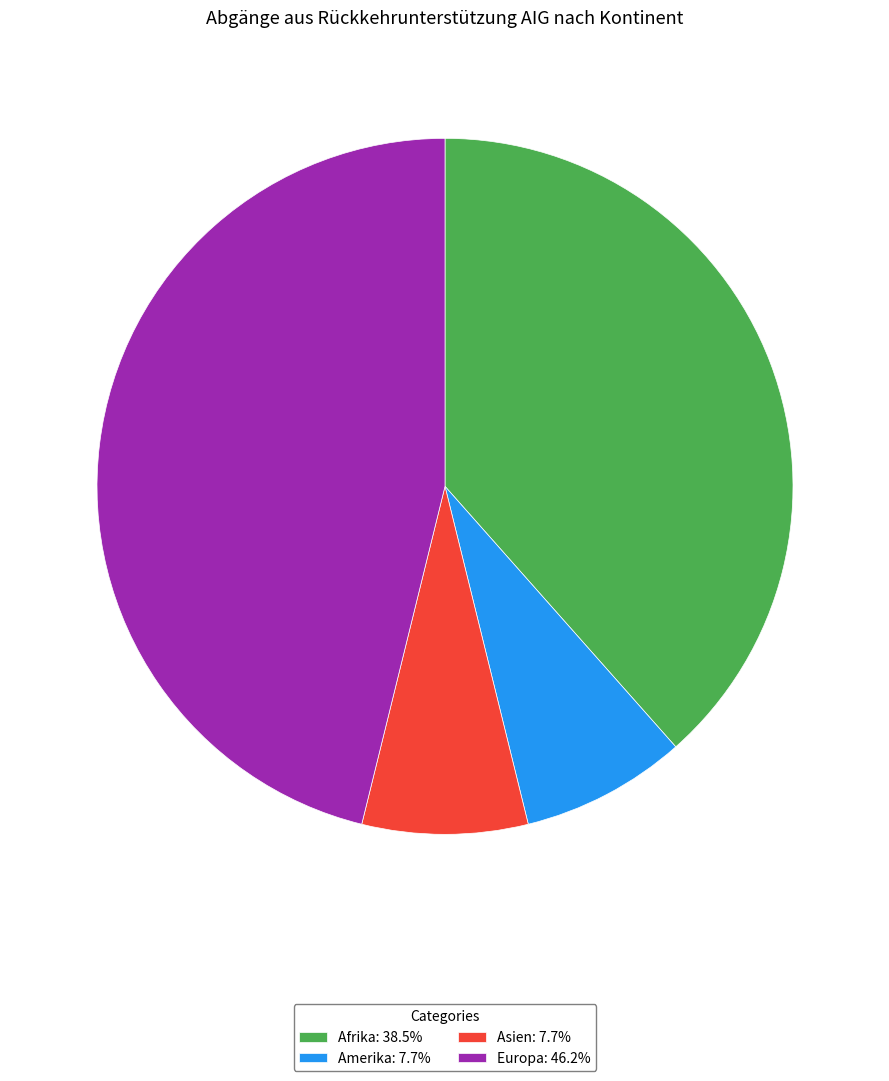

Is the sum of Europa: 46.2% and Afrika: 38.5% greater than half?

Yes